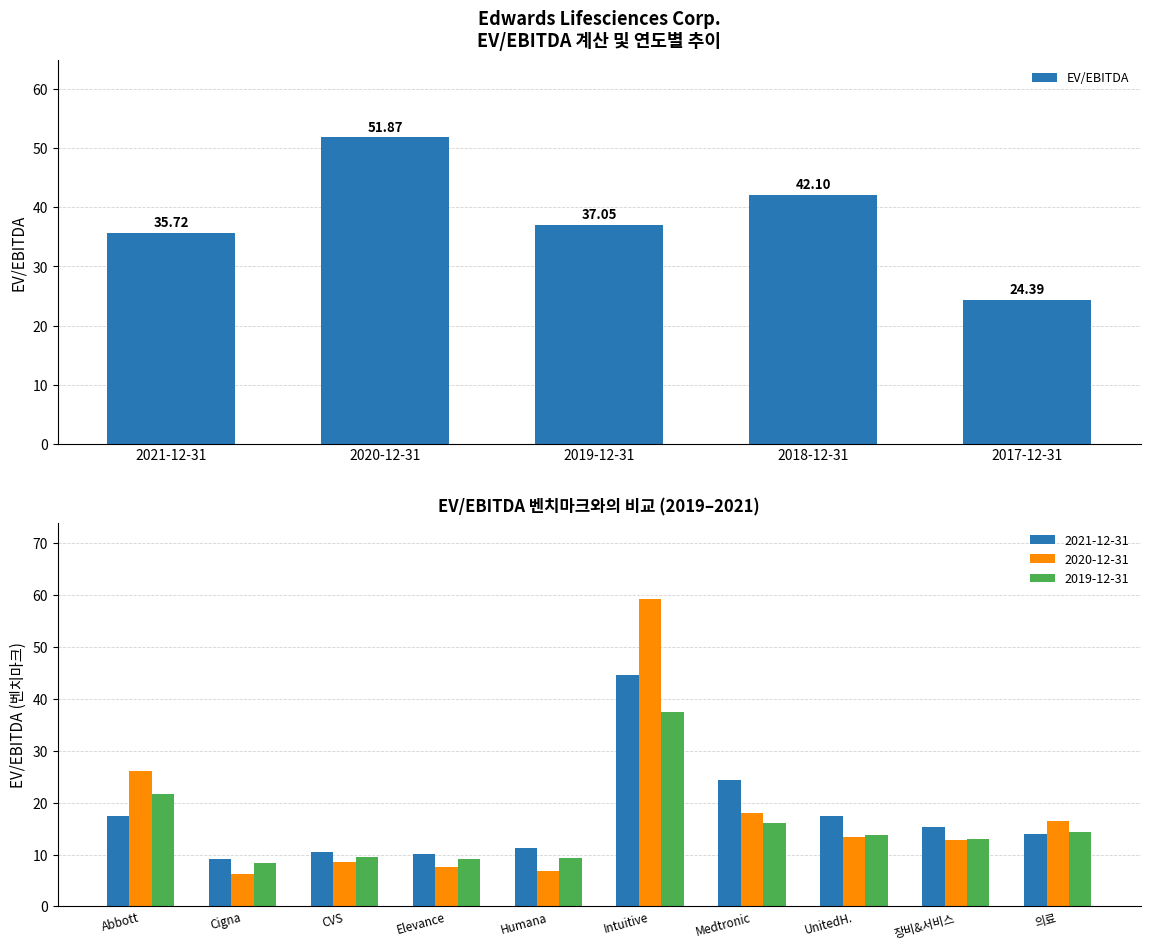

Where does the data first go above 37?

2020-12-31